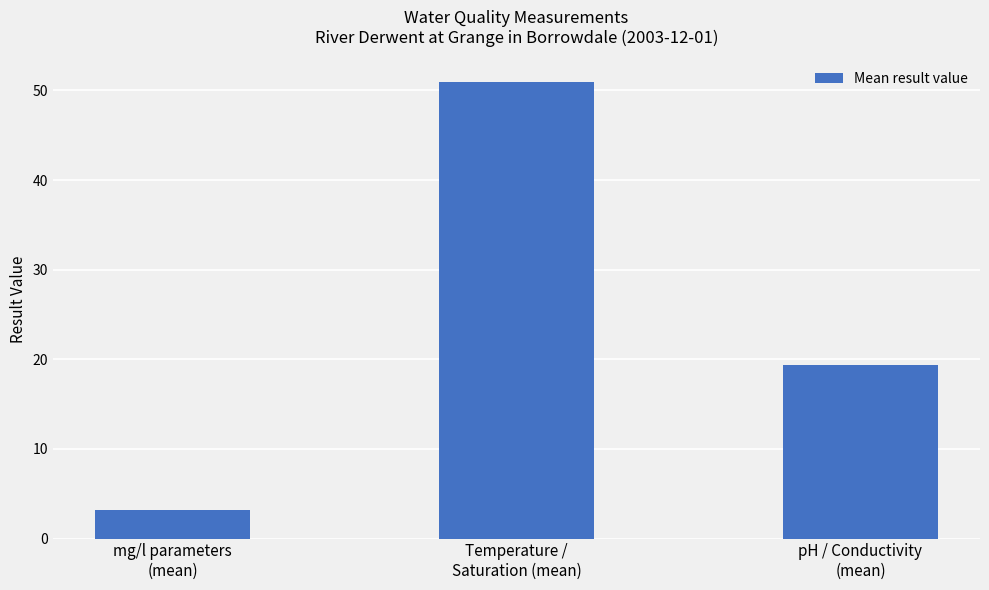

How many categories are shown in the chart?

3